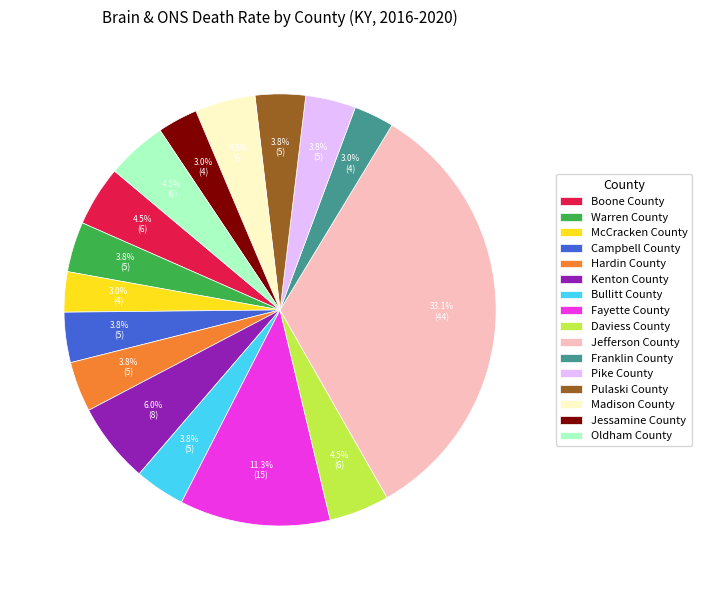

True or false: Pike County accounts for 19% of the total.

False